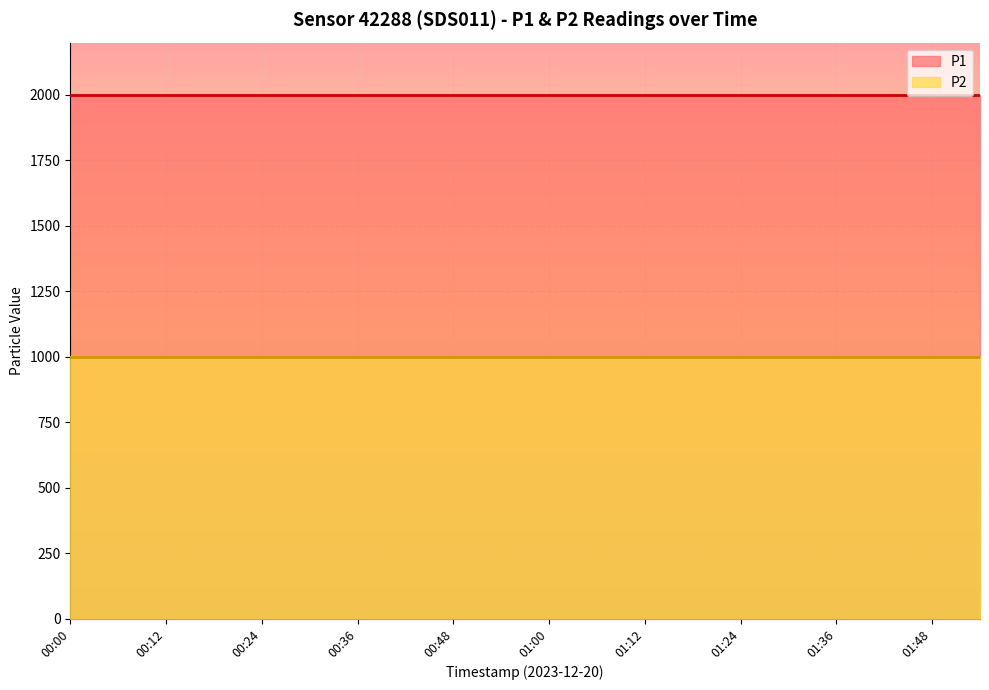

True or false: P2 and P1 cross at least once.

False